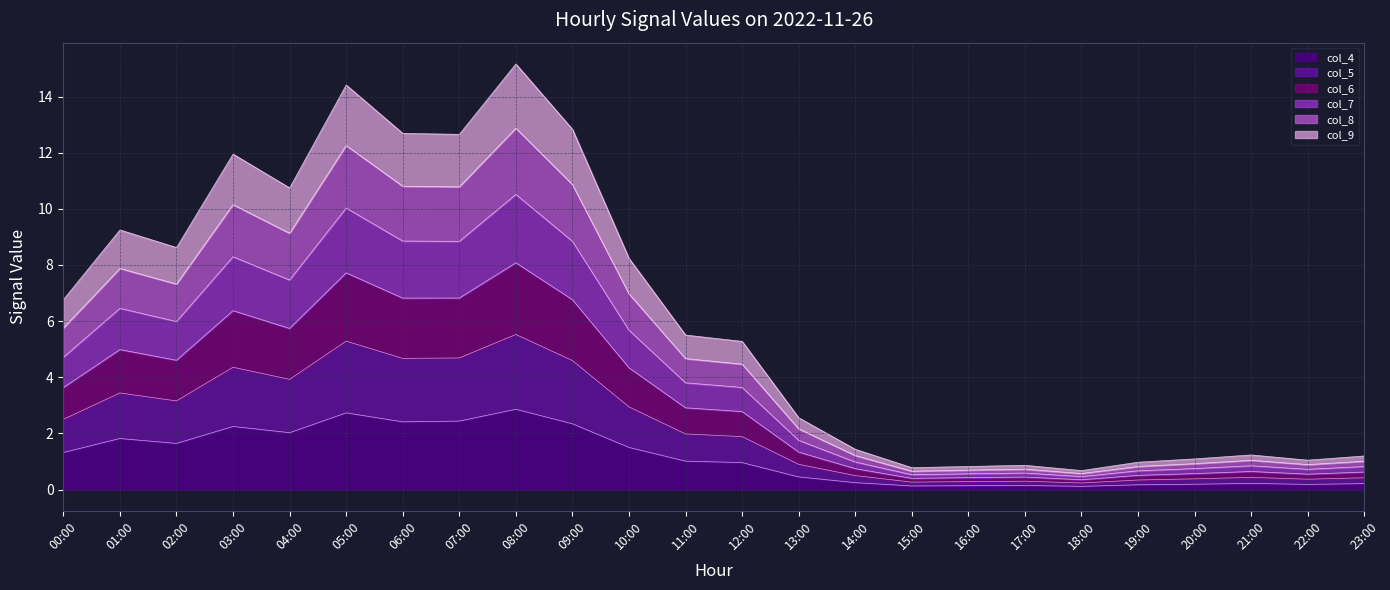

Which has a higher value, 16:00 or 11:00?

11:00